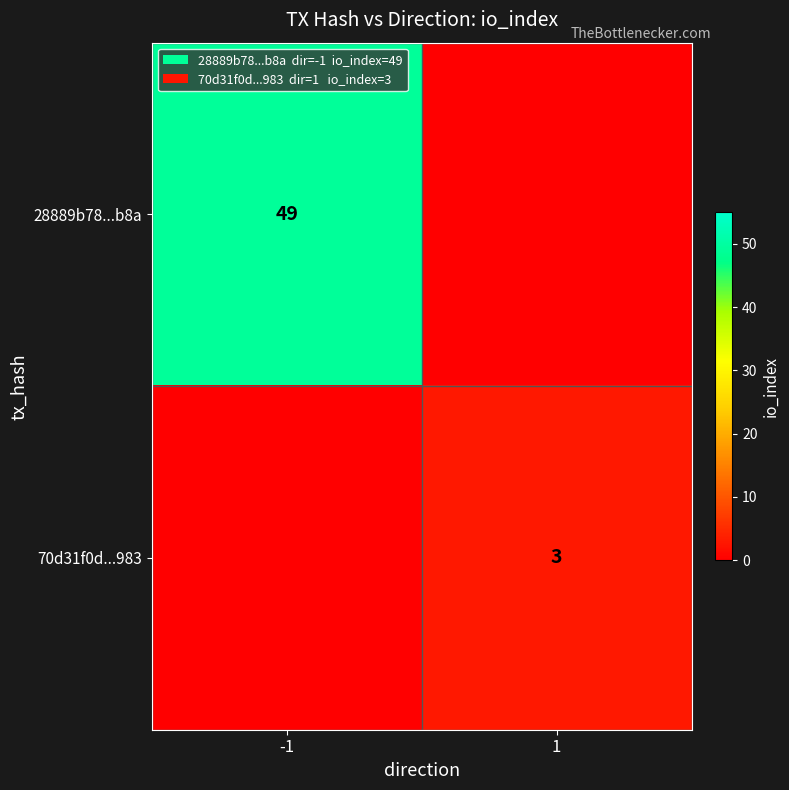

True or false: 28889b78...b8a has a value of 69 at -1.

False